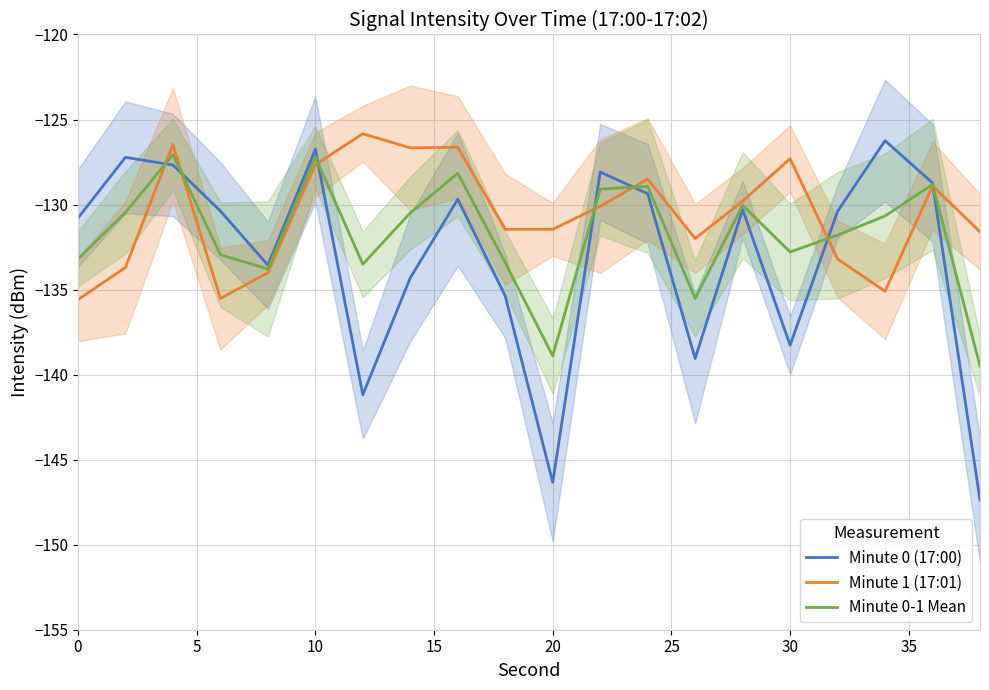

List the series in order of their peak value, lowest first.

Minute 0-1 Mean, Minute 0 (17:00), Minute 1 (17:01)